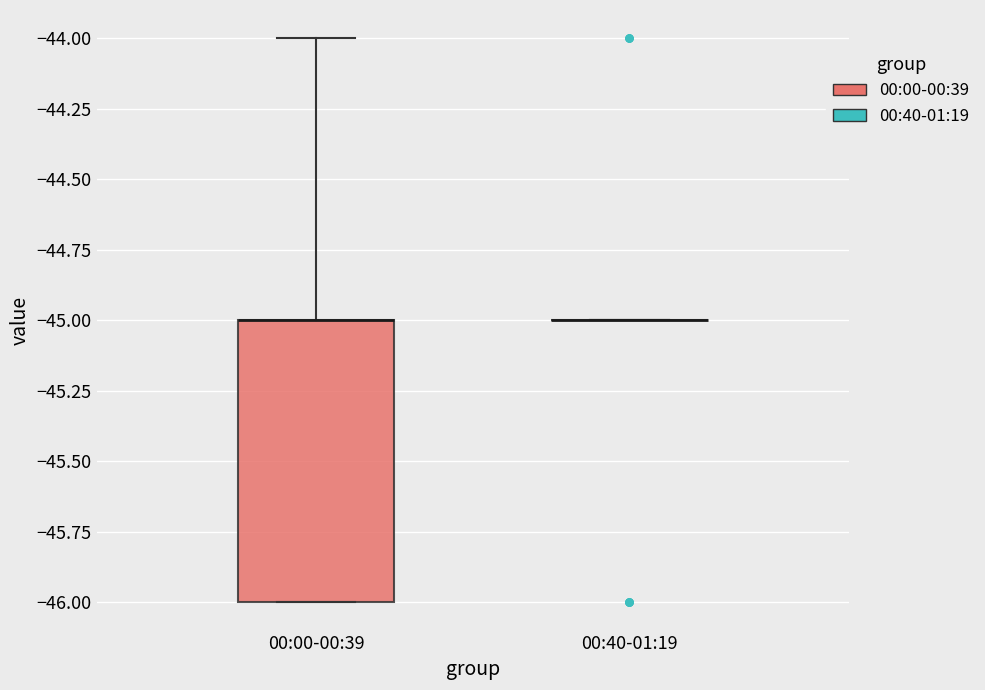

Comparing the boxes themselves (not the whiskers), which one is the tallest?

00:00-00:39